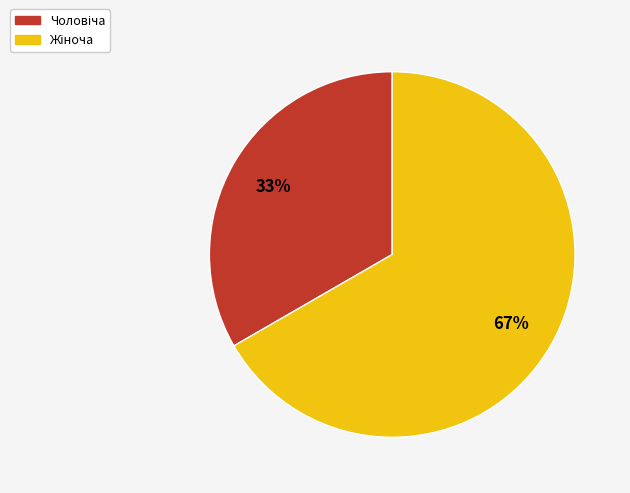

To the nearest percent, what is the average slice percentage?

50%